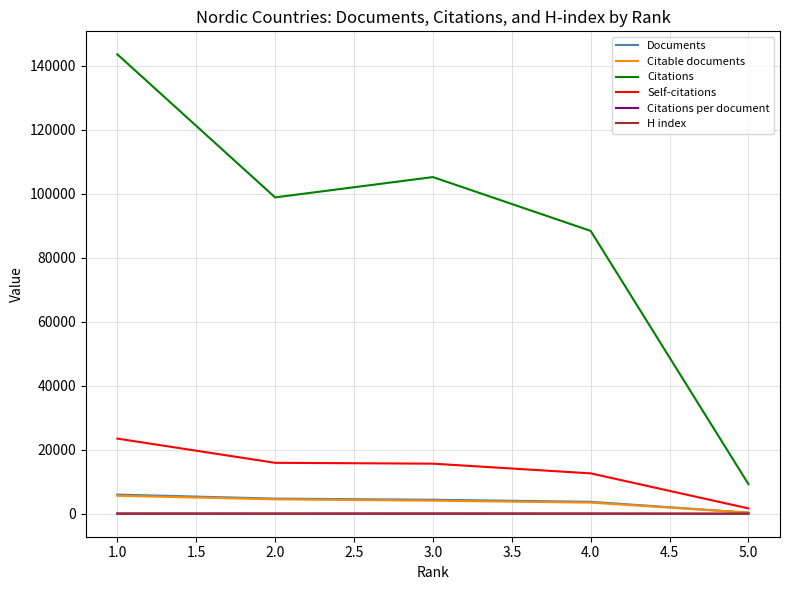

The value of Documents at 4.0 is 3753.0. True or false?

True